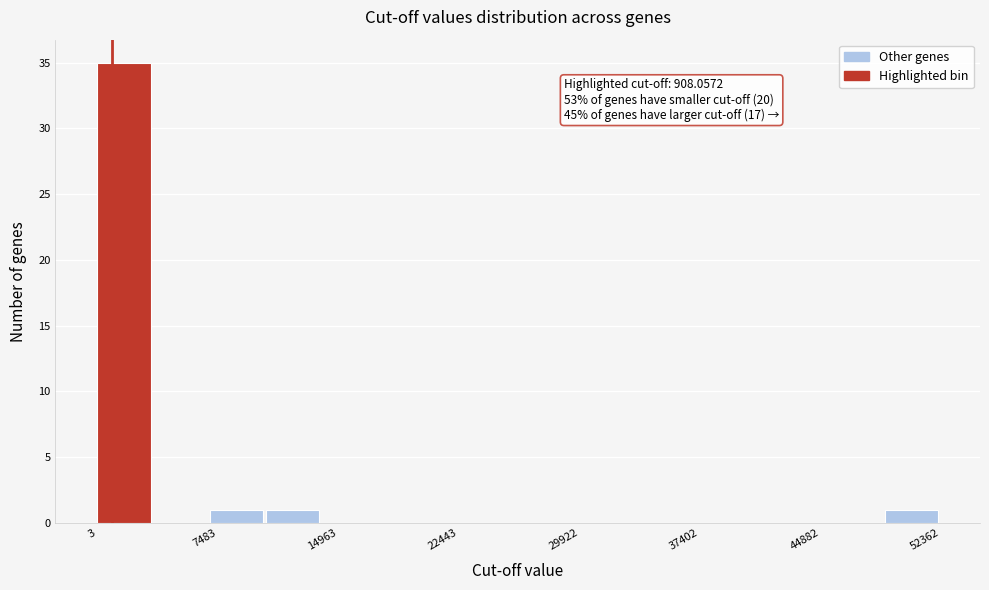

Read against the x-axis, roughly where is the centre of the tallest bar?

2000